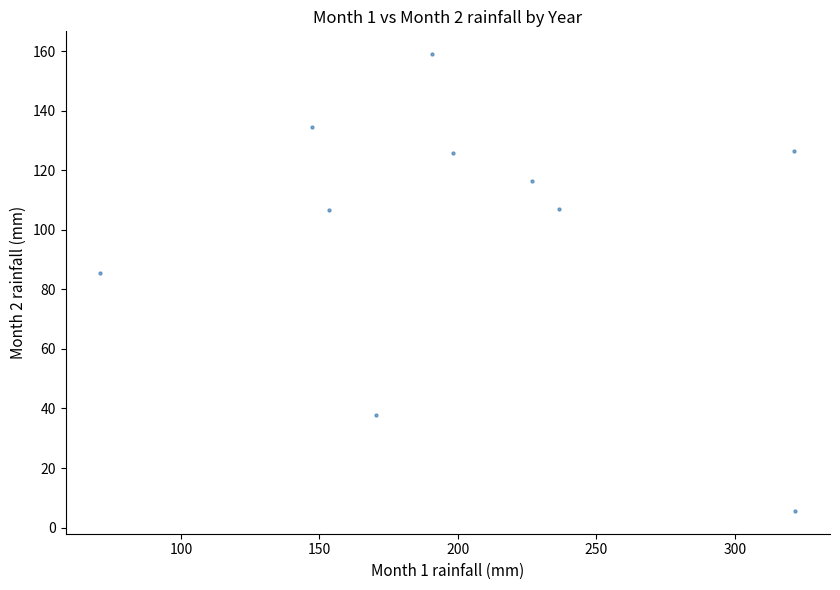

What is the range of Y values (max minus min)?

153.4